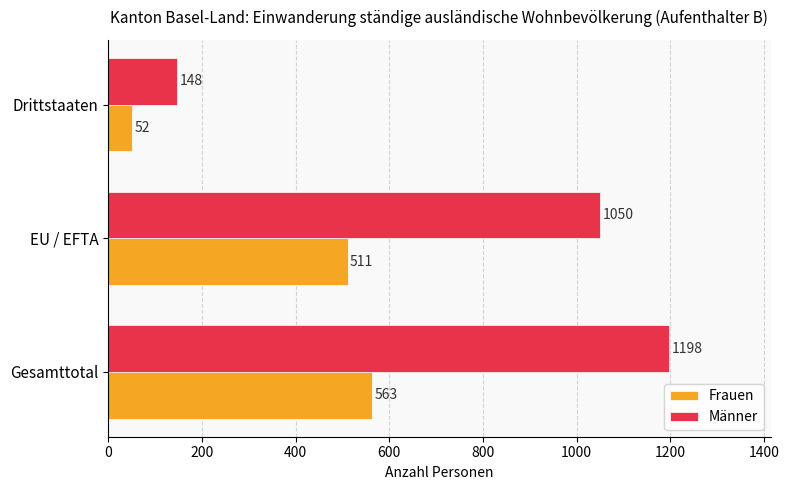

At how many categories does at least one series exceed 78?

3